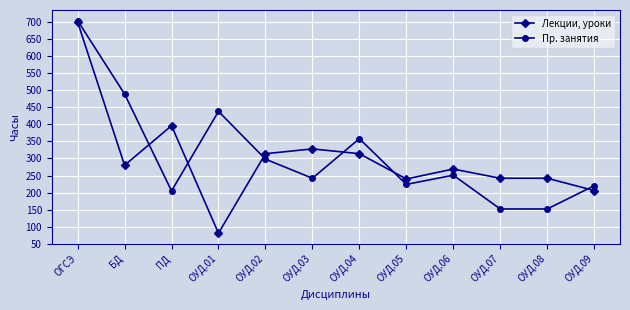

What position from the left is ПД?

3